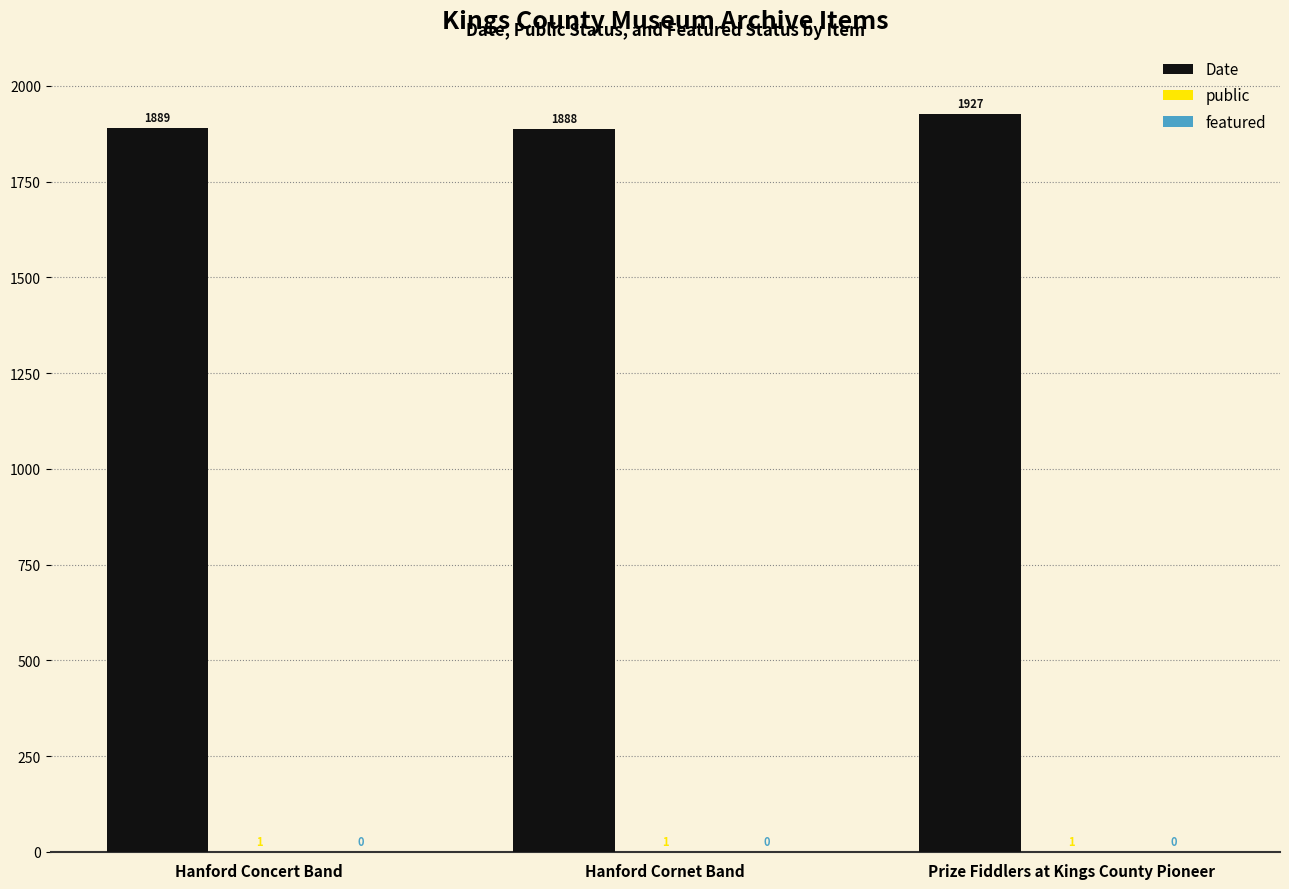

How many data points does each series have?

3